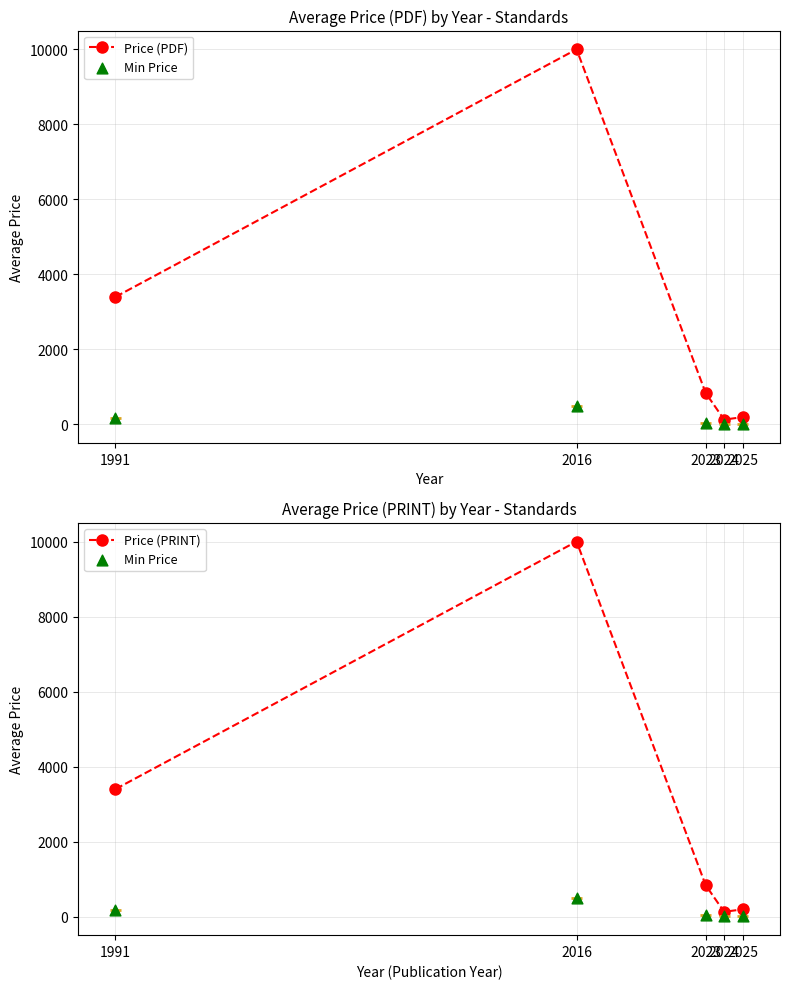

What are all the series names shown in the legend?

Price (PDF), Min Price, Price (PRINT)